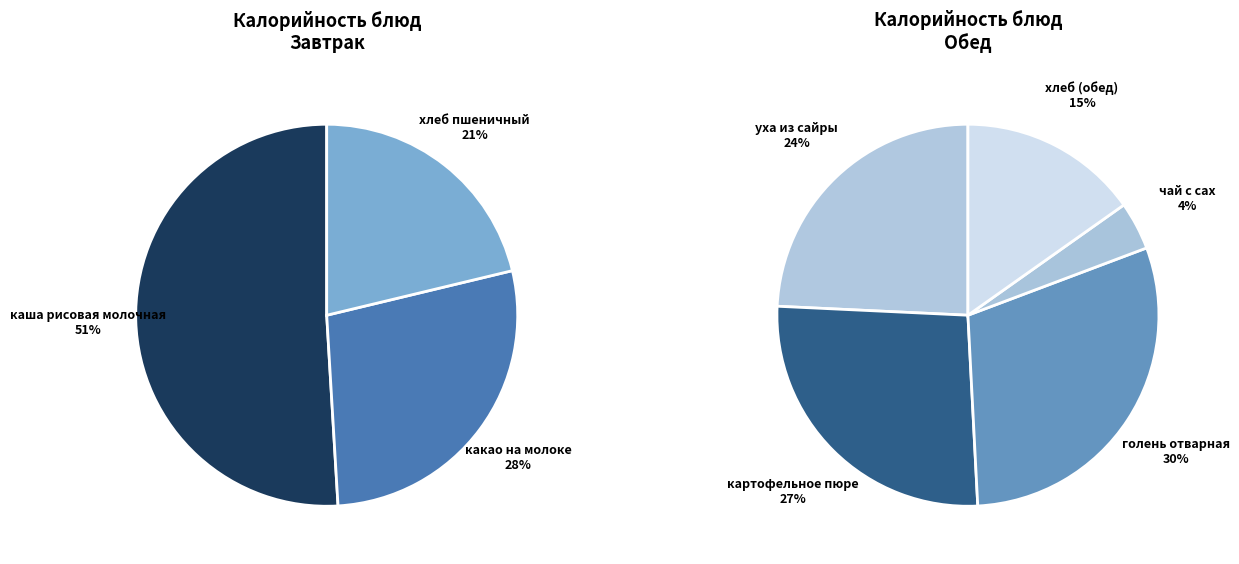

How many slices are in this pie chart?

8